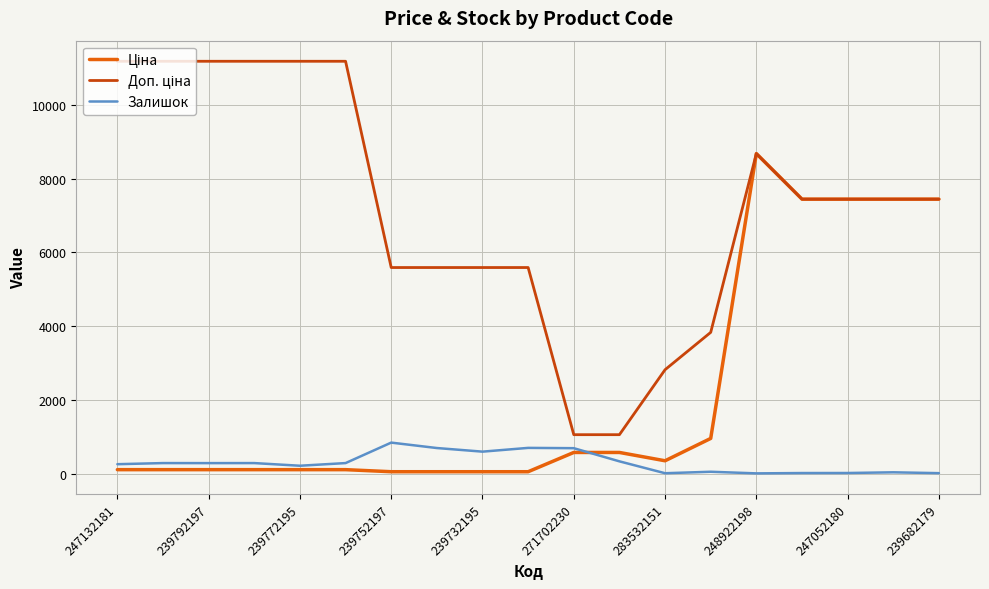

At which category is the sum across all series the highest?

248922198